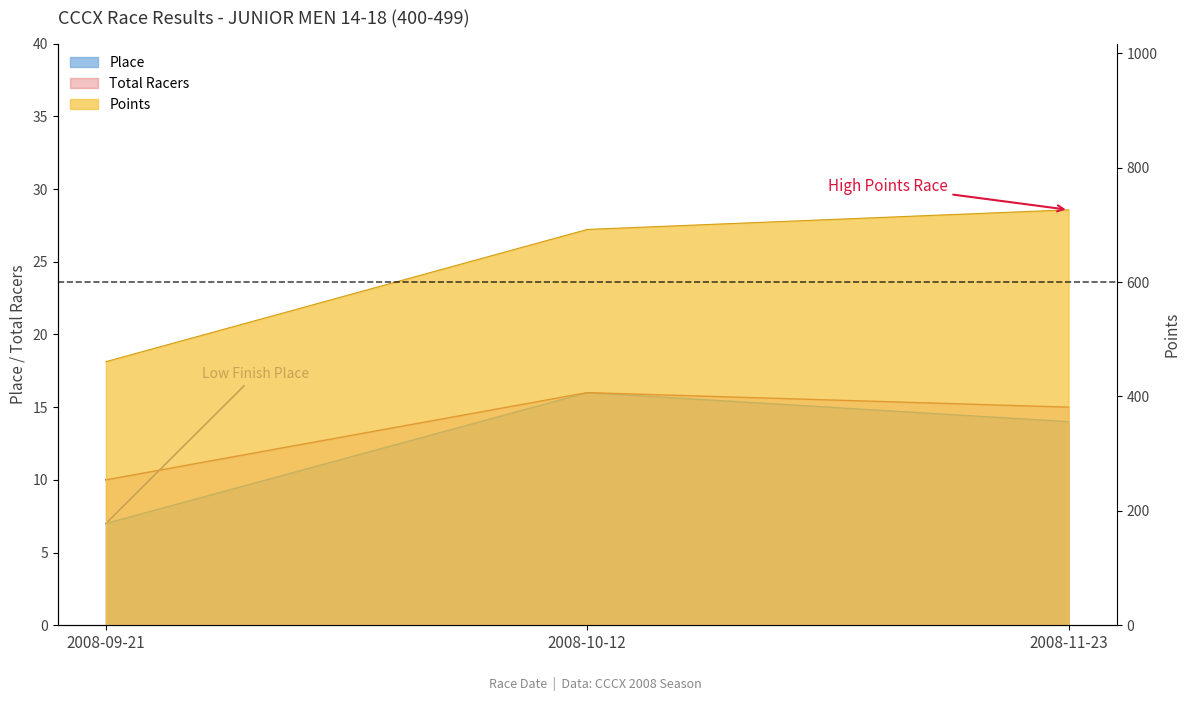

Reading left to right, list all the values displayed in this chart.

Place: 2008-09-21=7.0	2008-10-12=16.0	2008-11-23=14.0
Total Racers: 2008-09-21=10.0	2008-10-12=16.0	2008-11-23=15.0
Points: 2008-09-21=460.8	2008-10-12=692.0	2008-11-23=726.3